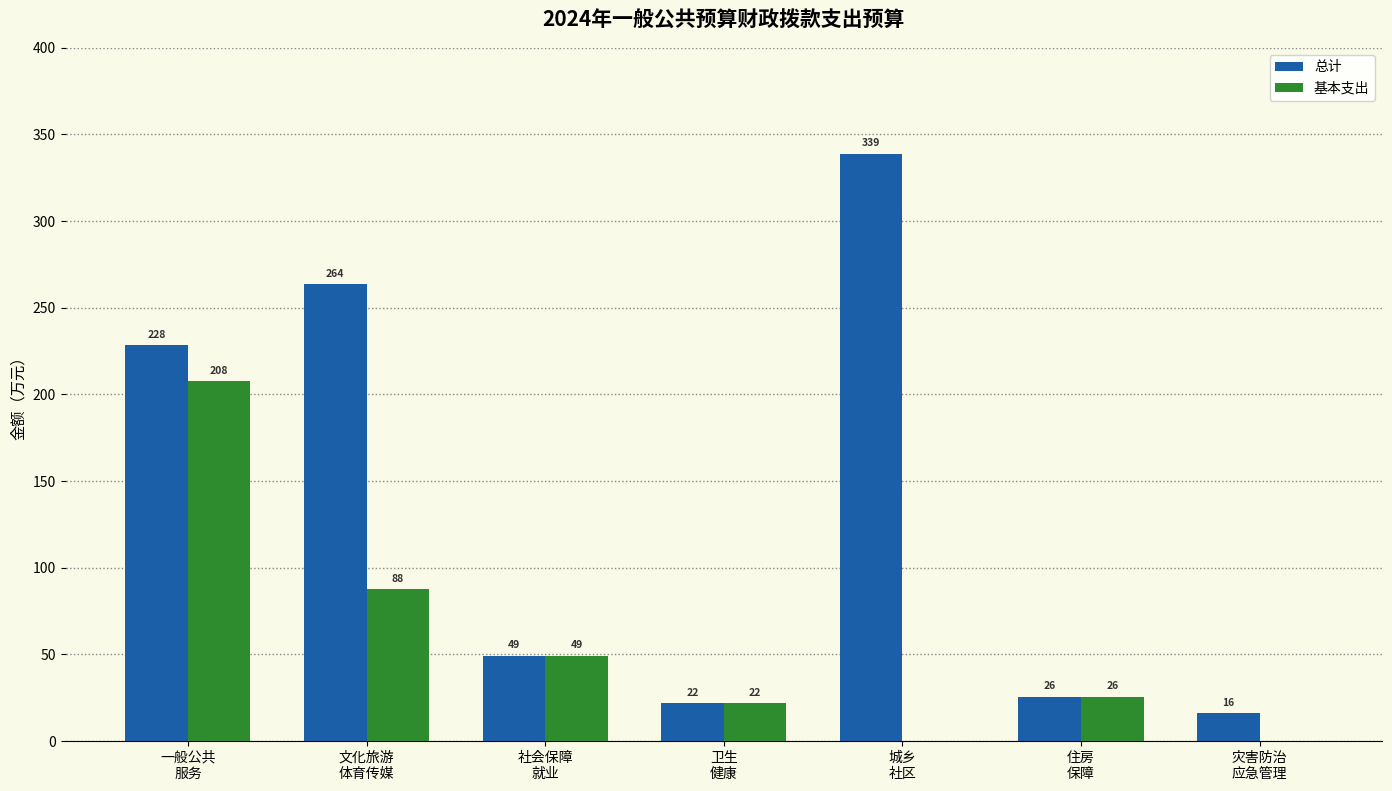

How many distinct data groups are displayed?

2